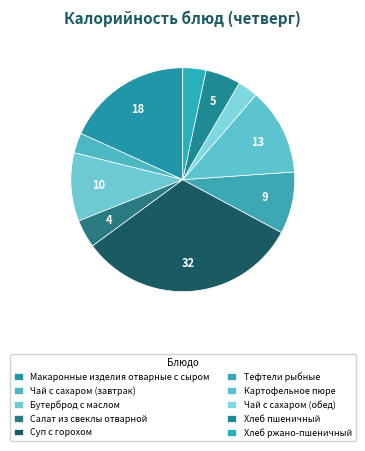

To the nearest percent, what is the average slice percentage?

10%